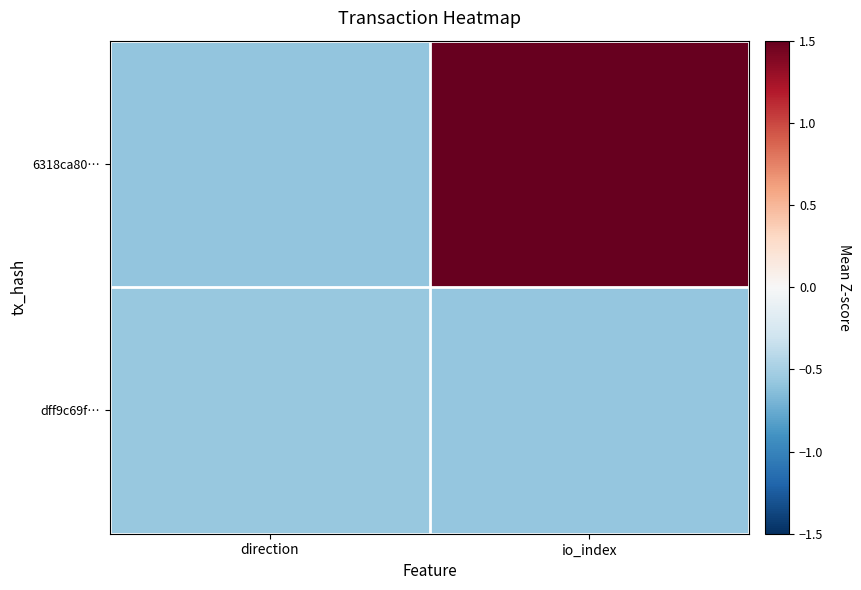

Which series has the largest range (max minus min)?

6318ca80…